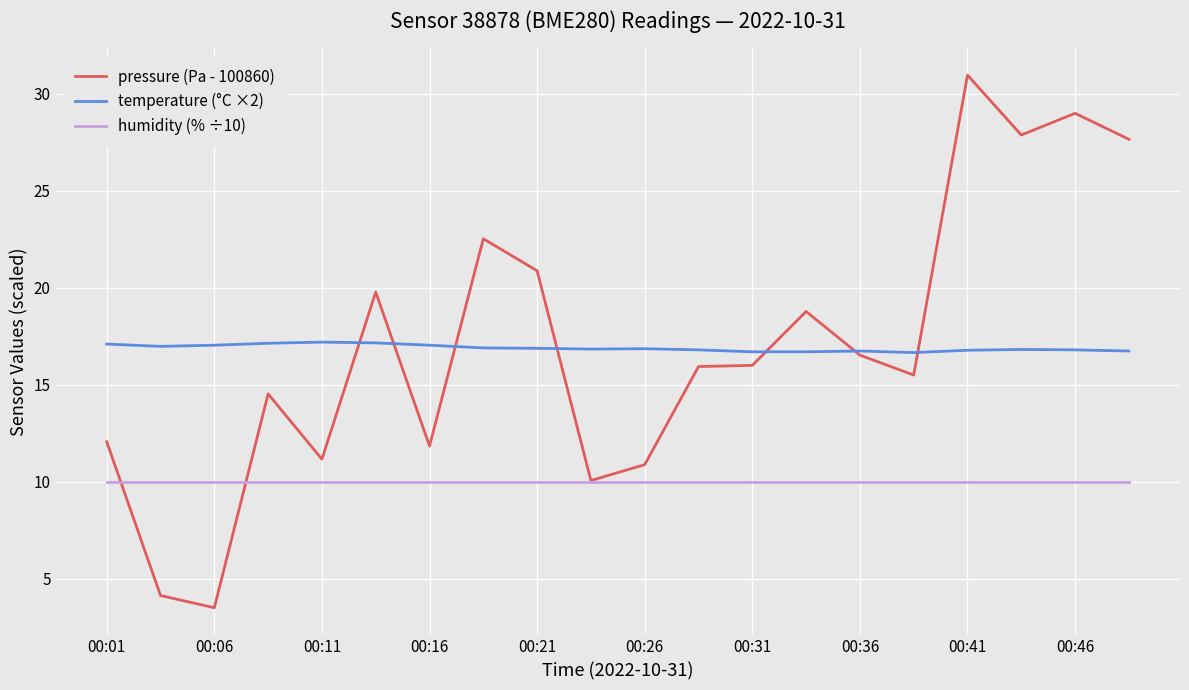

What is the greatest value displayed?

31.0